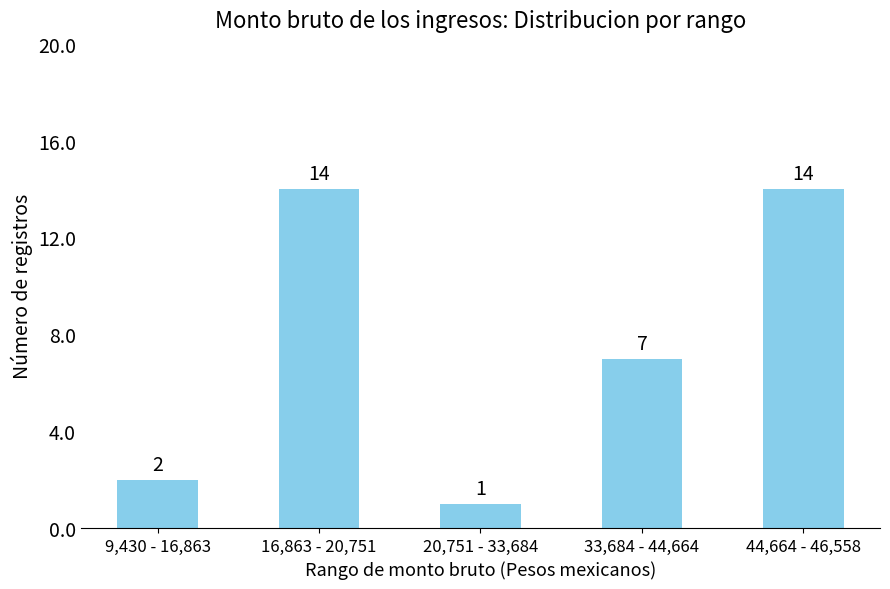

Reading left to right, what are all the values shown in this chart?

2	14	1	7	14